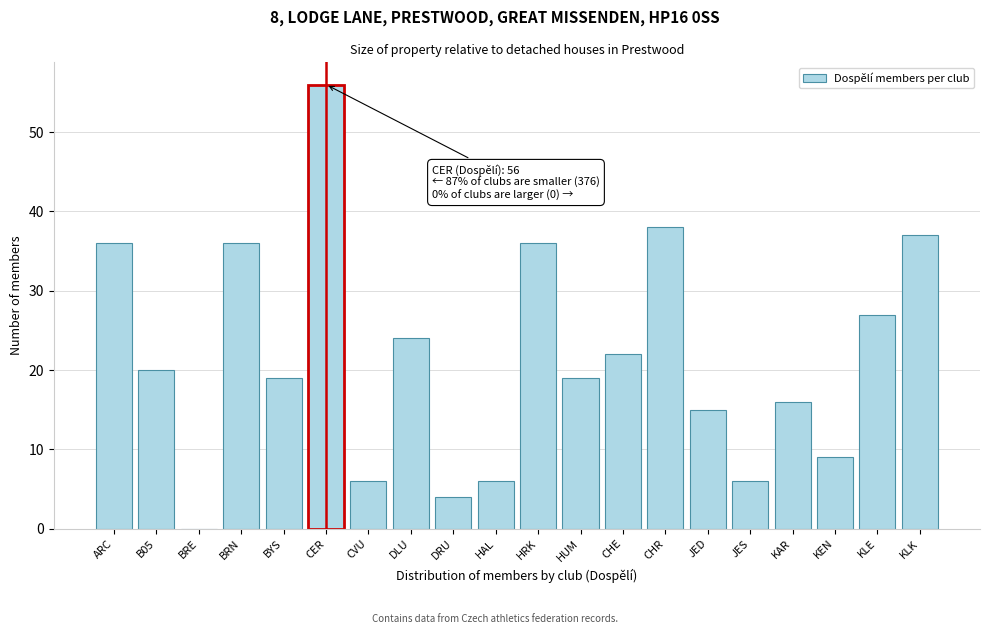

Reading right to left, transcribe all the data shown in this chart.

KLK=37	KLE=27	KEN=9	KAR=16	JES=6	JED=15	CHR=38	CHE=22	HUM=19	HRK=36	HAL=6	DRU=4	DLU=24	CVU=6	CER=56	BYS=19	BRN=36	BRE=0	B05=20	ARC=36